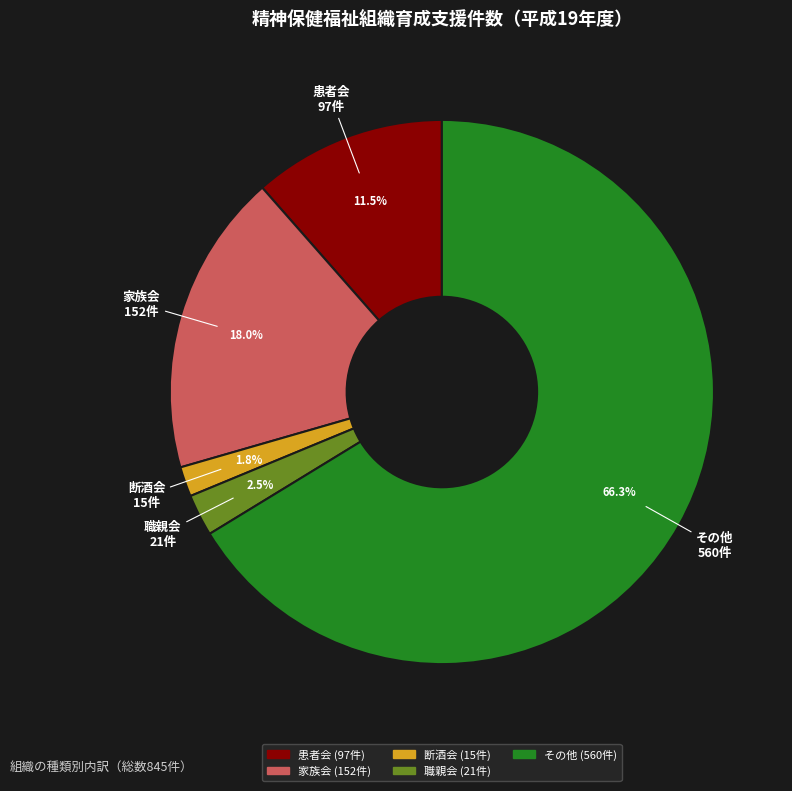

To the nearest percent, what is the average slice percentage?

20%